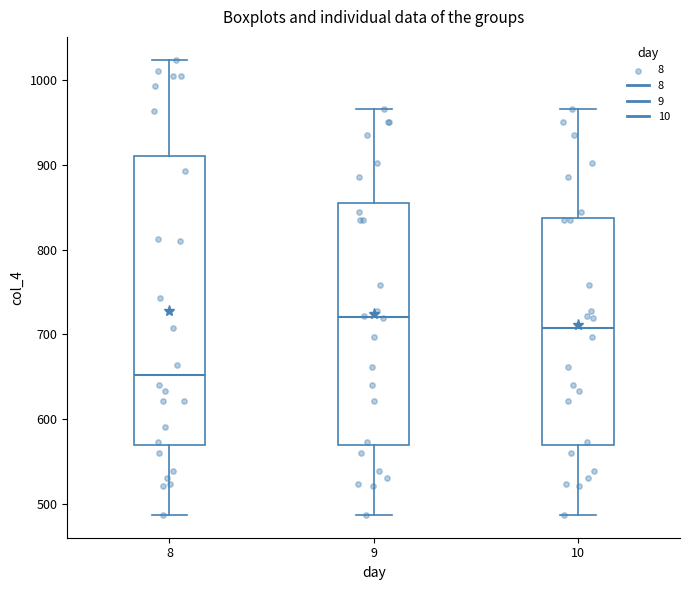

Which box is the tallest, from its lower edge to its upper edge?

8